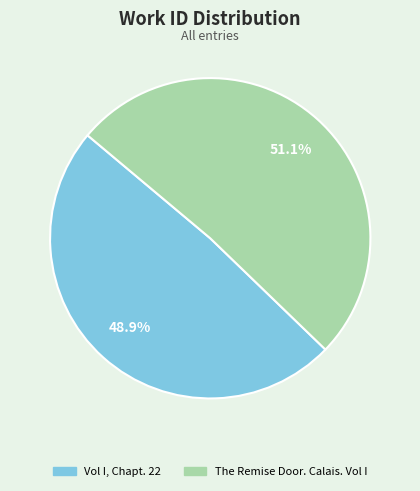

To the nearest percent, what is the combined percentage of The Remise Door. Calais. Vol I and Vol I, Chapt. 22?

100%